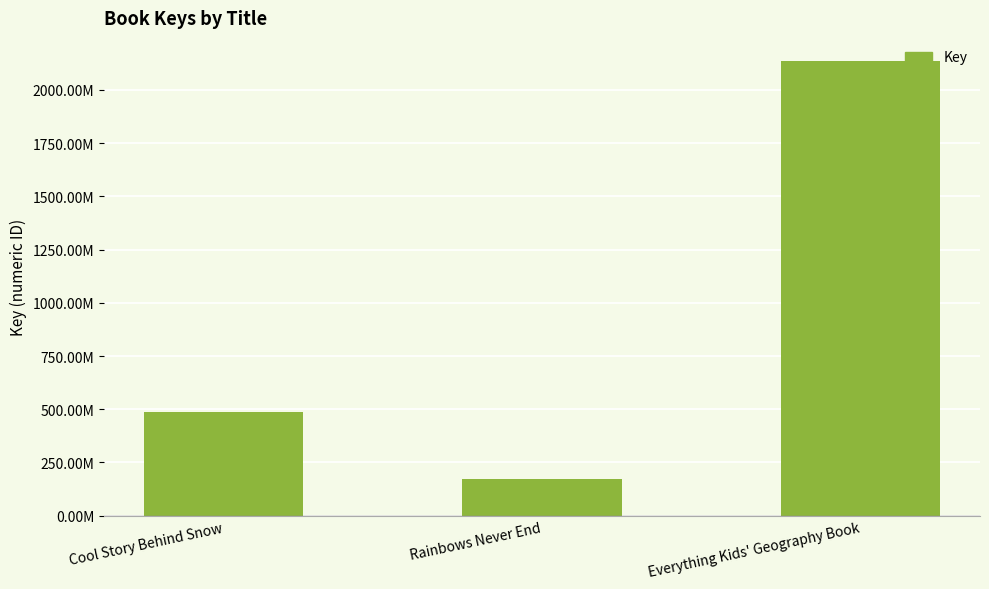

At which label does the data first exceed 487539649?

Everything Kids' Geography Book